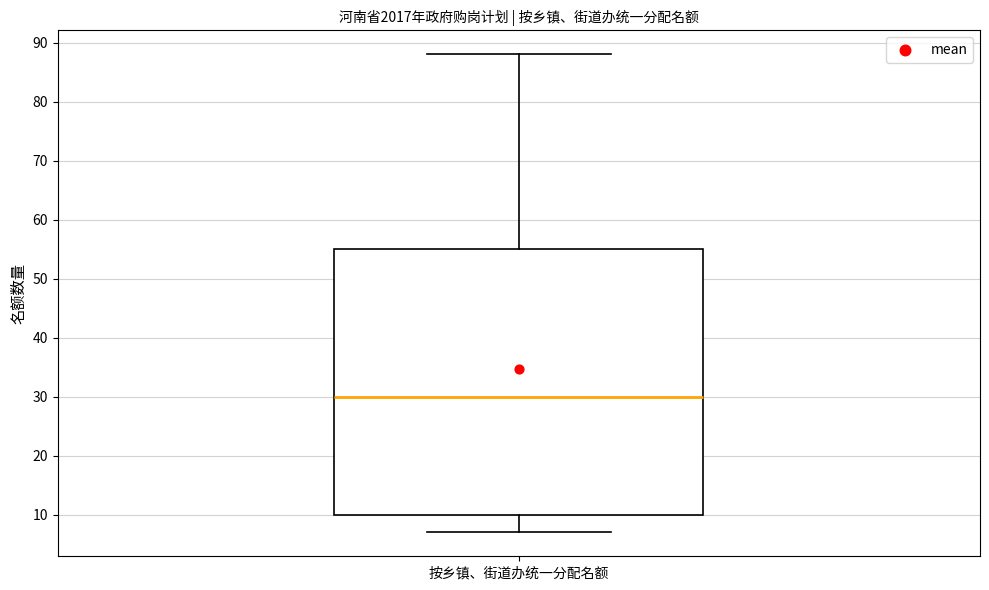

Where does the lower whisker of the box for 按乡镇、街道办统一分配名额 end on the y-axis? The values are not printed on the chart, so give them approximately, as read against the axis.

7